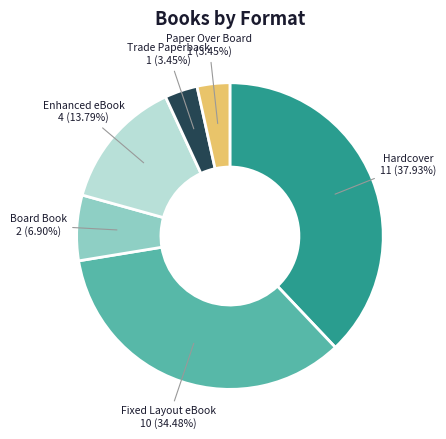

To the nearest percent, what is the difference between the largest and smallest slice percentages?

34%